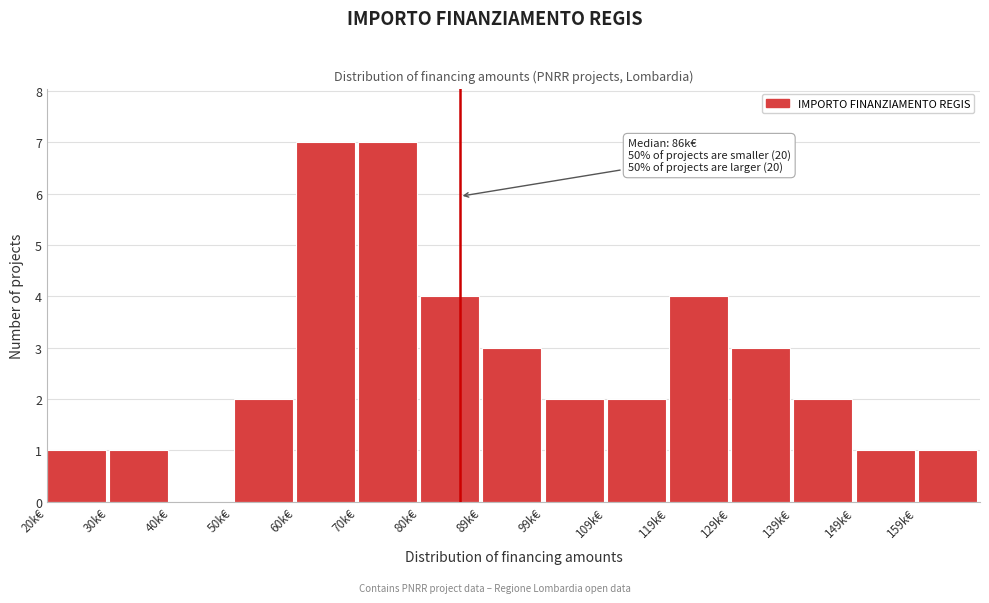

Reading right to left, transcribe all the data shown in this chart.

159k€=1	149k€=1	139k€=2	129k€=3	119k€=4	109k€=2	99k€=2	89k€=3	80k€=4	70k€=7	60k€=7	50k€=2	40k€=0	30k€=1	20k€=1